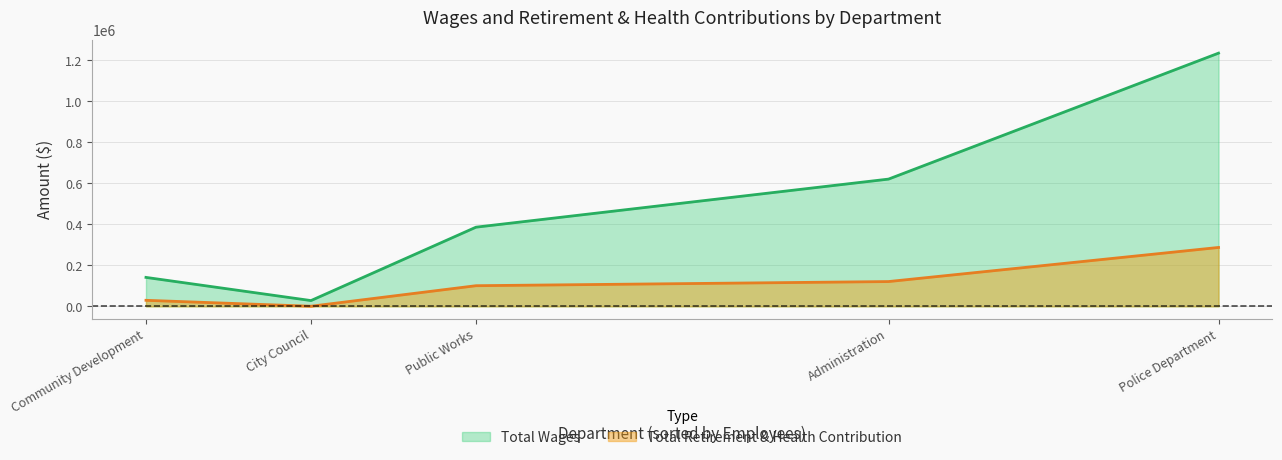

At Police Department, list the series in order from largest to smallest.

Total Wages, Total Retirement & Health Contribution